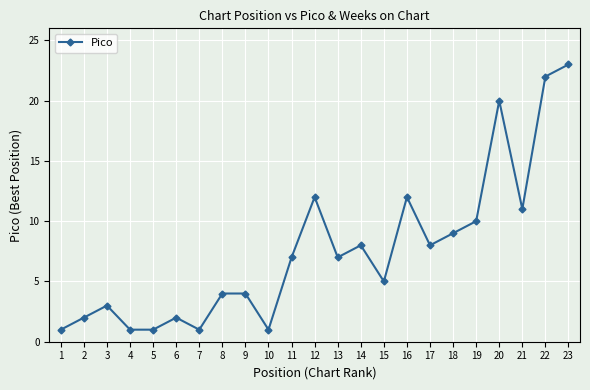

Reading left to right, transcribe all the data shown in this chart.

1	2	3	1	1	2	1	4	4	1	7	12	7	8	5	12	8	9	10	20	11	22	23